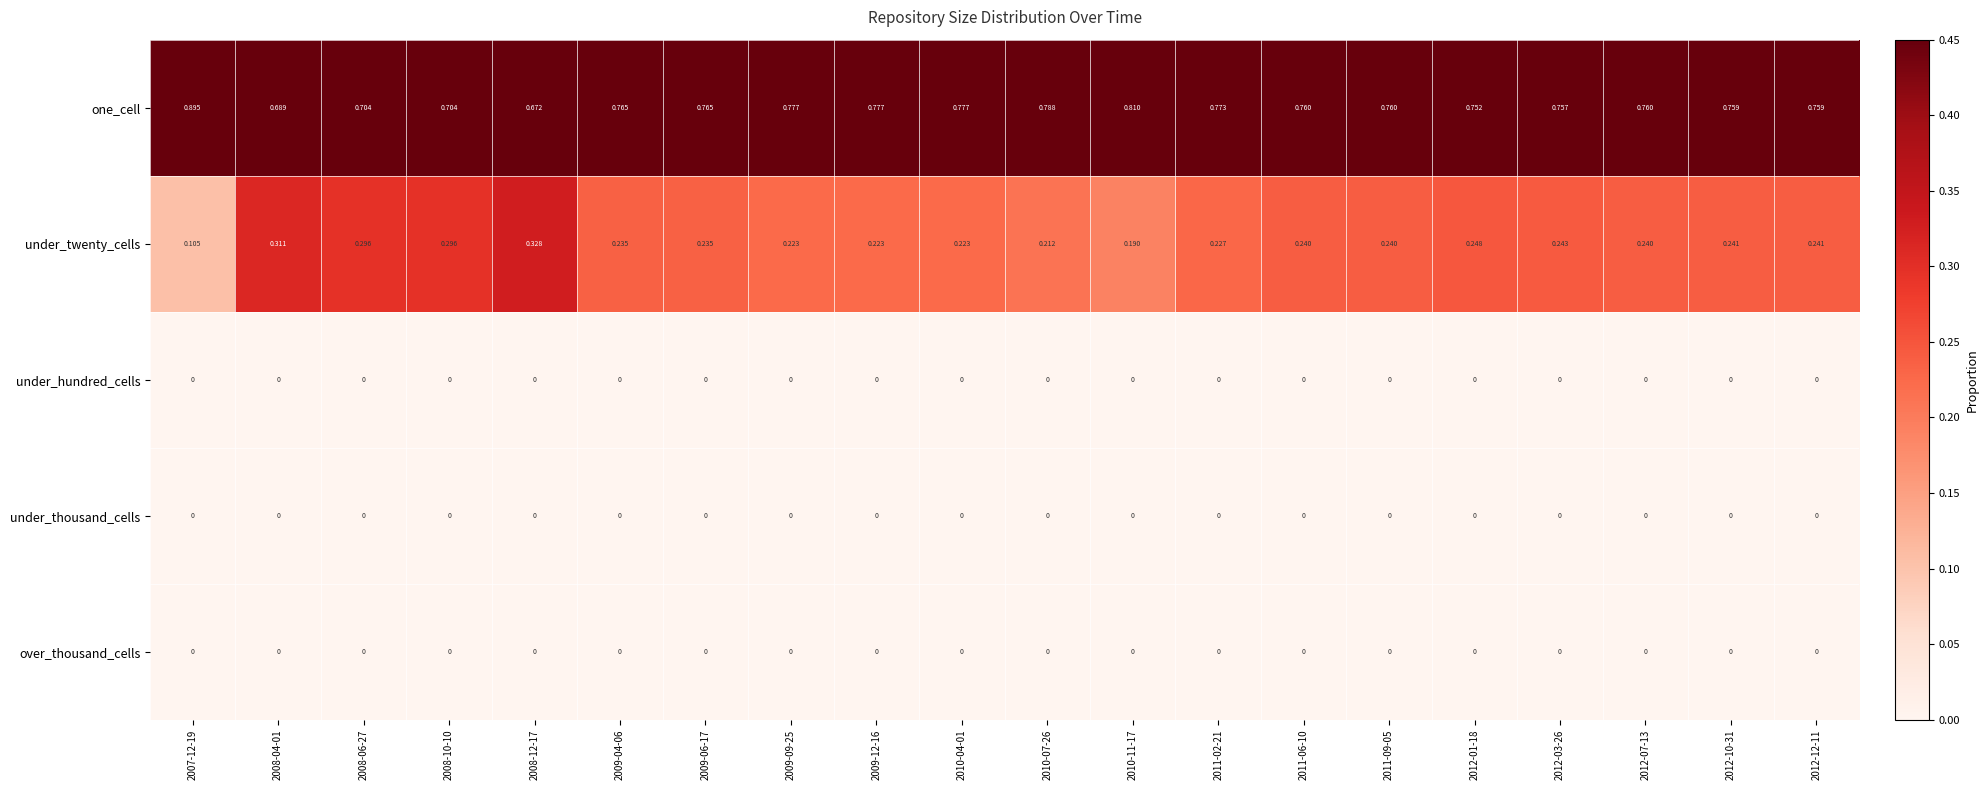

Is the value of under_thousand_cells at 2008-12-17 greater than the value of one_cell at 2011-02-21?

No